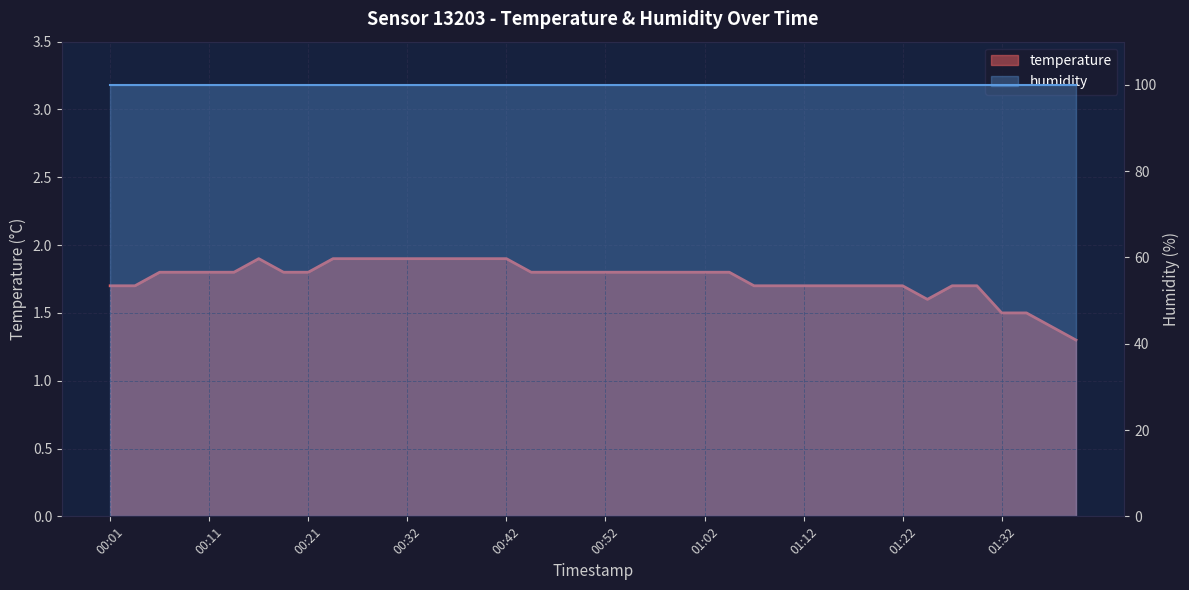

What is the change in value from 00:59 to 01:17?

-0.1